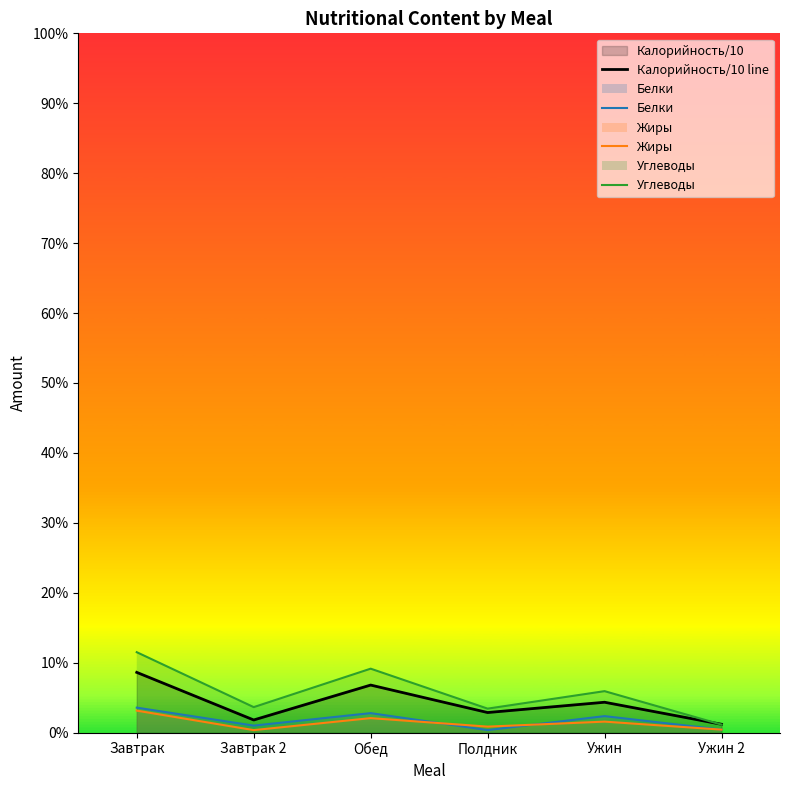

True or false: Белки and Углеводы intersect in this chart.

False